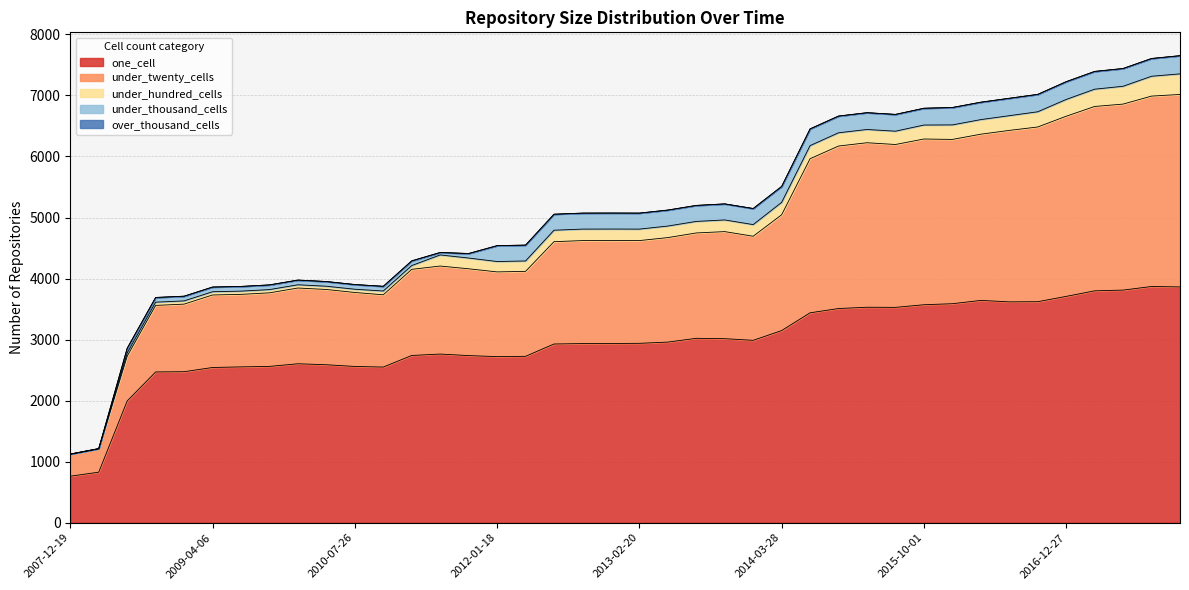

Is it true that under_hundred_cells equals 176 at 2011-09-05?

True